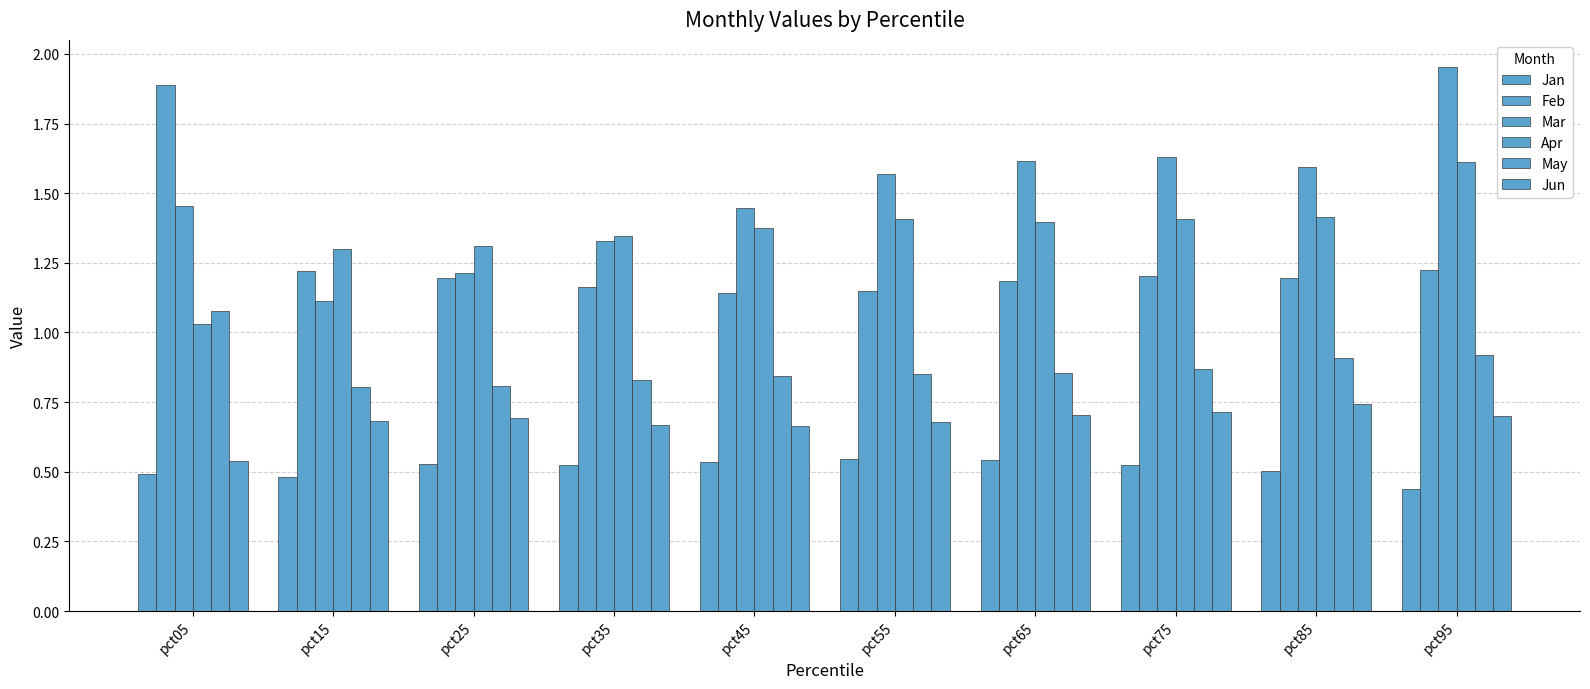

Does the chart contain stacked bars?

No